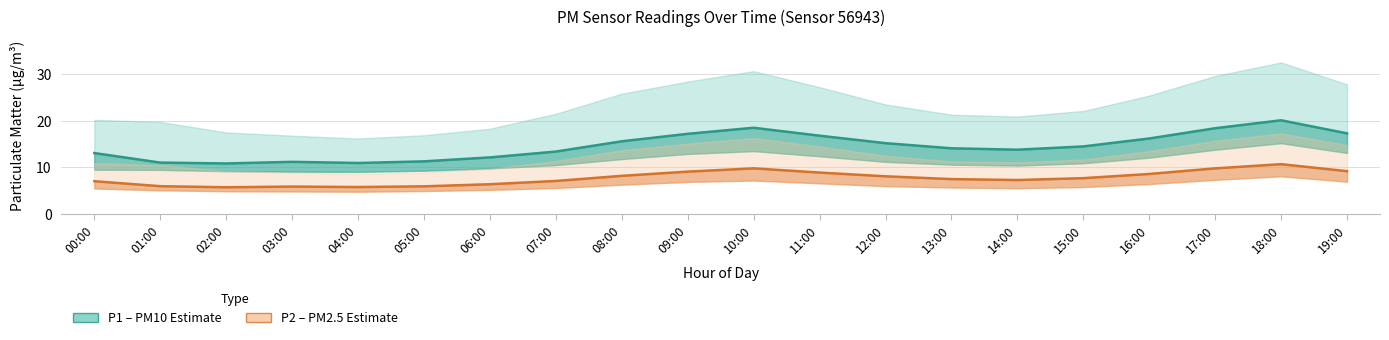

What is the difference between the maximum and second lowest values in the P1 (PM10) series?

9.2